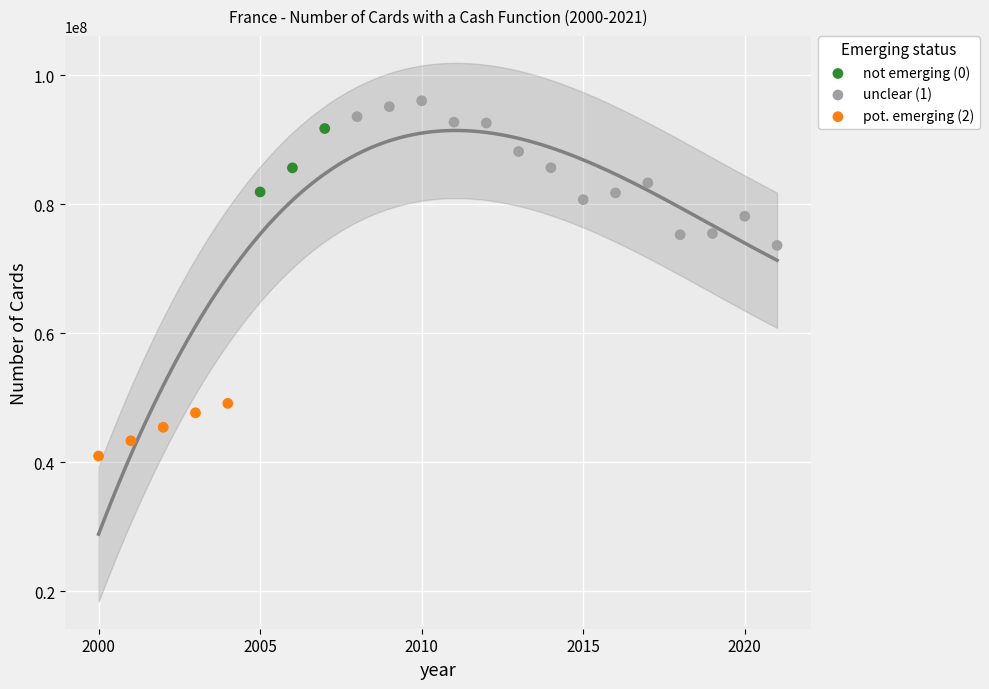

What are all the series names shown in the legend?

not emerging (0), unclear (1), pot. emerging (2)